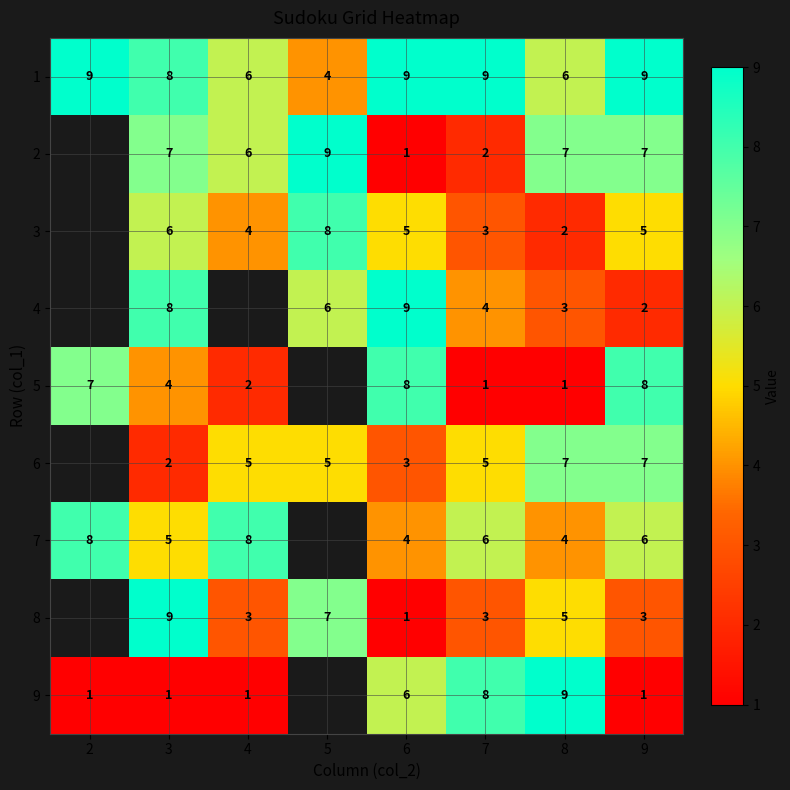

What is the spread (max minus min) of values at 6?

8